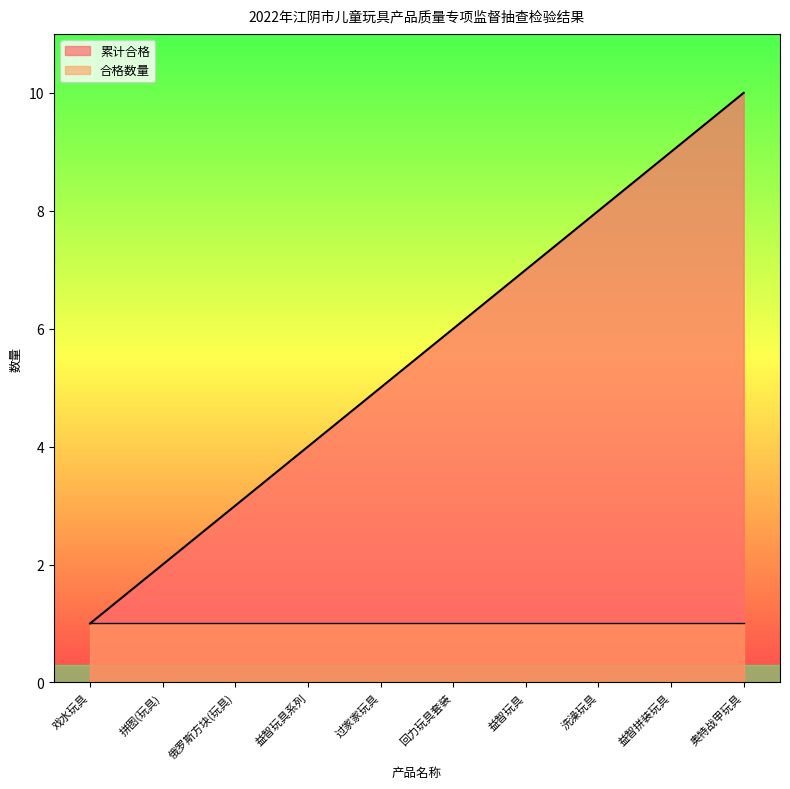

What is the change in value from 过家家玩具 to 洗澡玩具?

+3